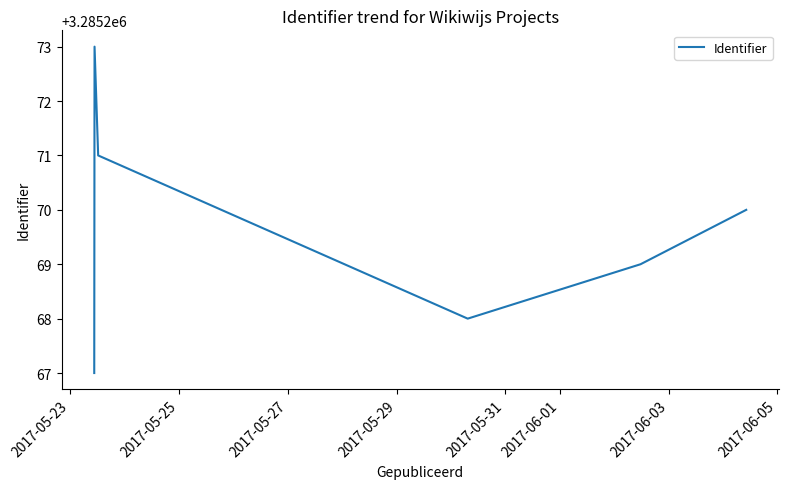

What is the greatest value displayed?

3285273